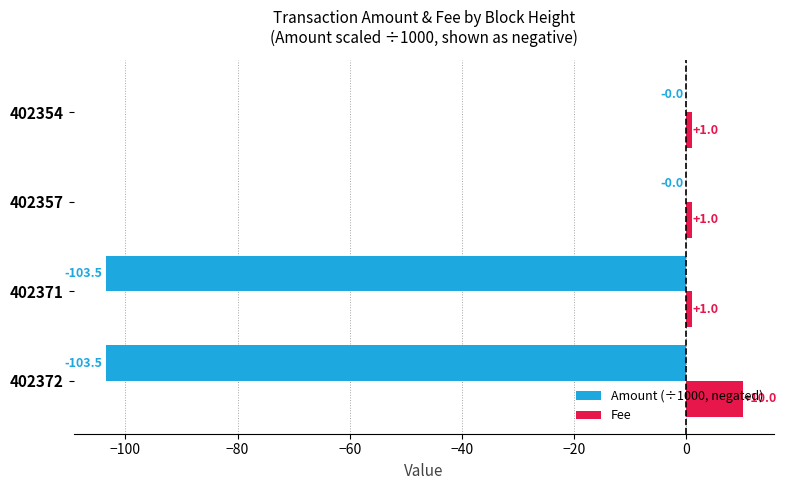

Is it true that Amount (÷1000, negated) equals -177.6 at 402371?

False